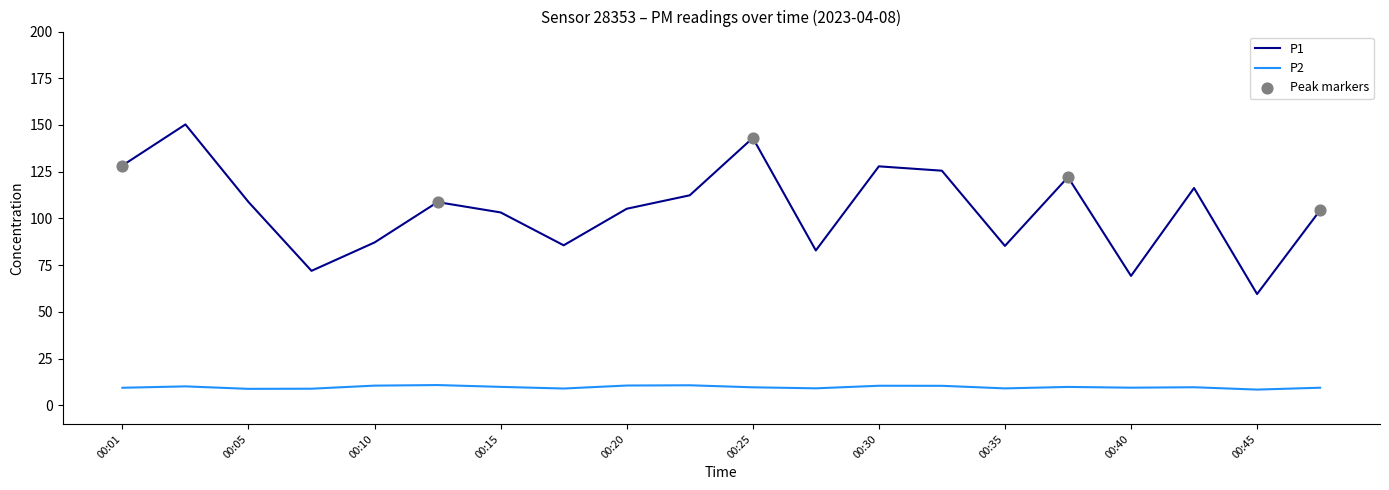

Which series has the largest range (max minus min)?

P1